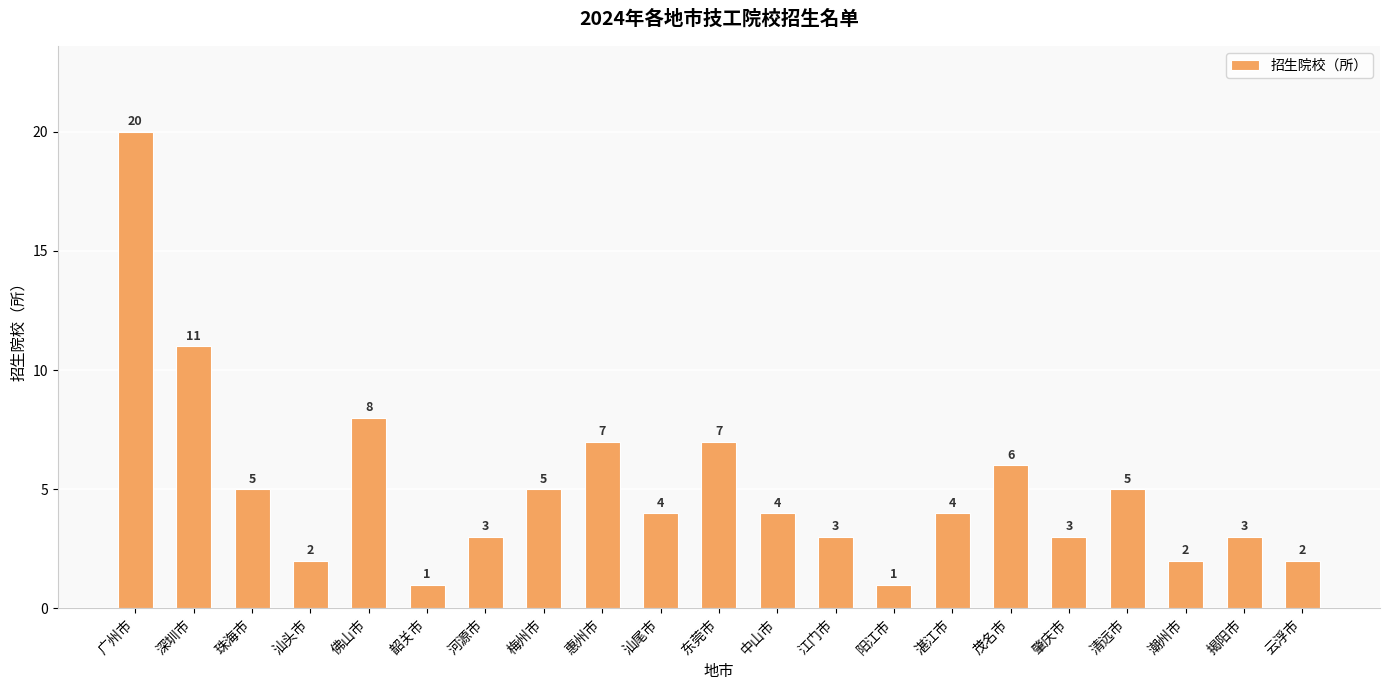

What is the greatest value displayed?

20